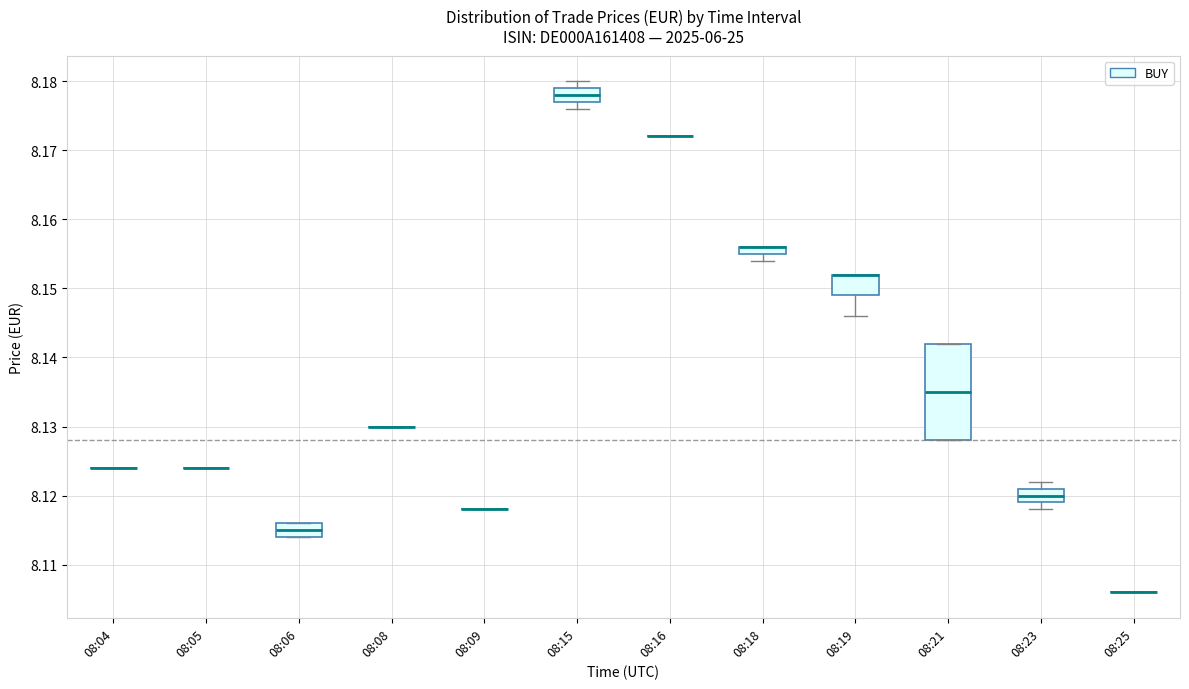

Which box is the tallest, from its lower edge to its upper edge?

08:21